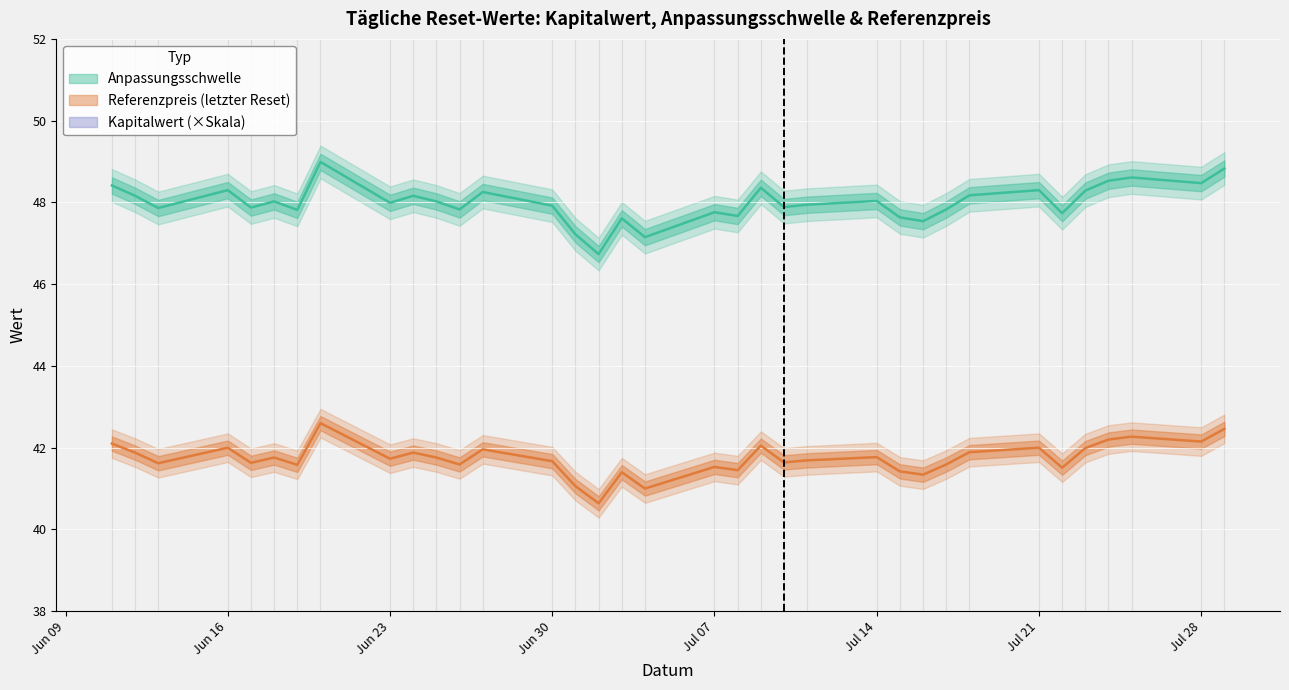

Is the value of Kapitalwert at 2025-07-10 greater than the value of Anpassungsschwelle at 2025-06-23?

No